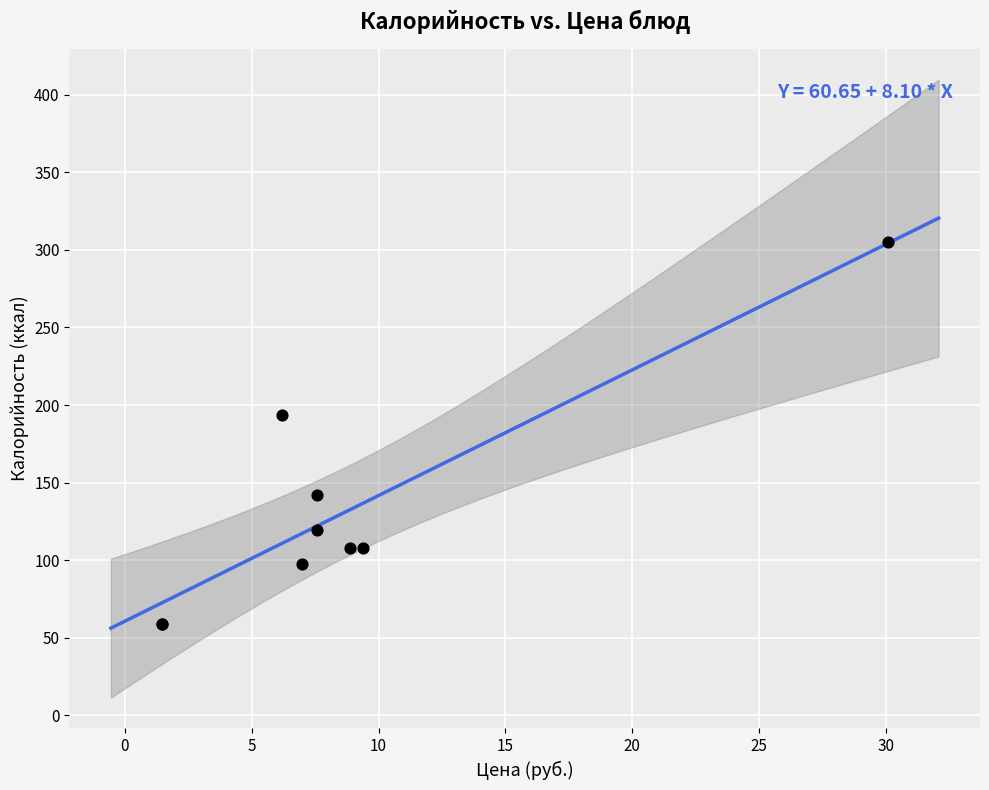

What Y value in the scatter plot is closest to 181?

193.5